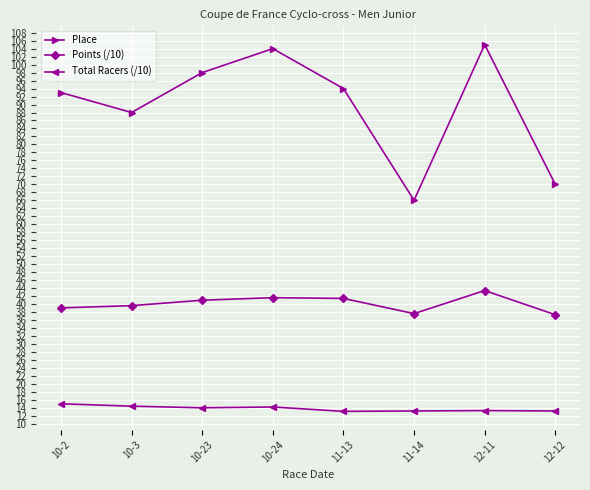

True or false: Total Racers (/10) has more than 0 interior local peaks.

True